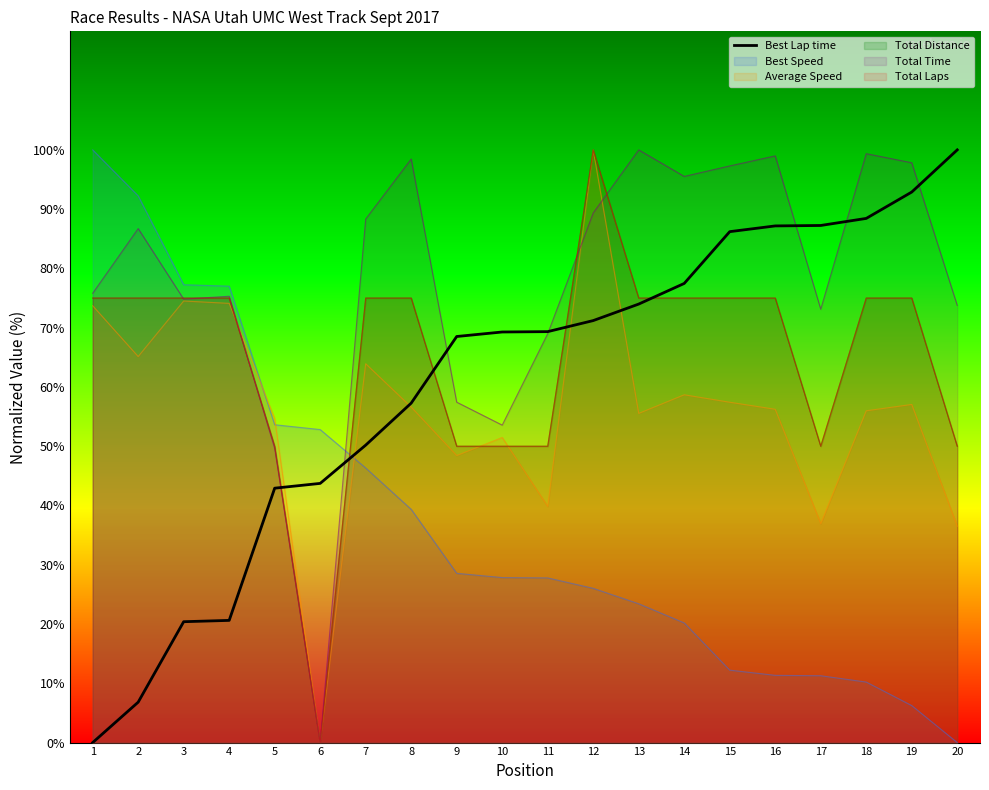

What is the difference between the maximum and minimum values?

100.0